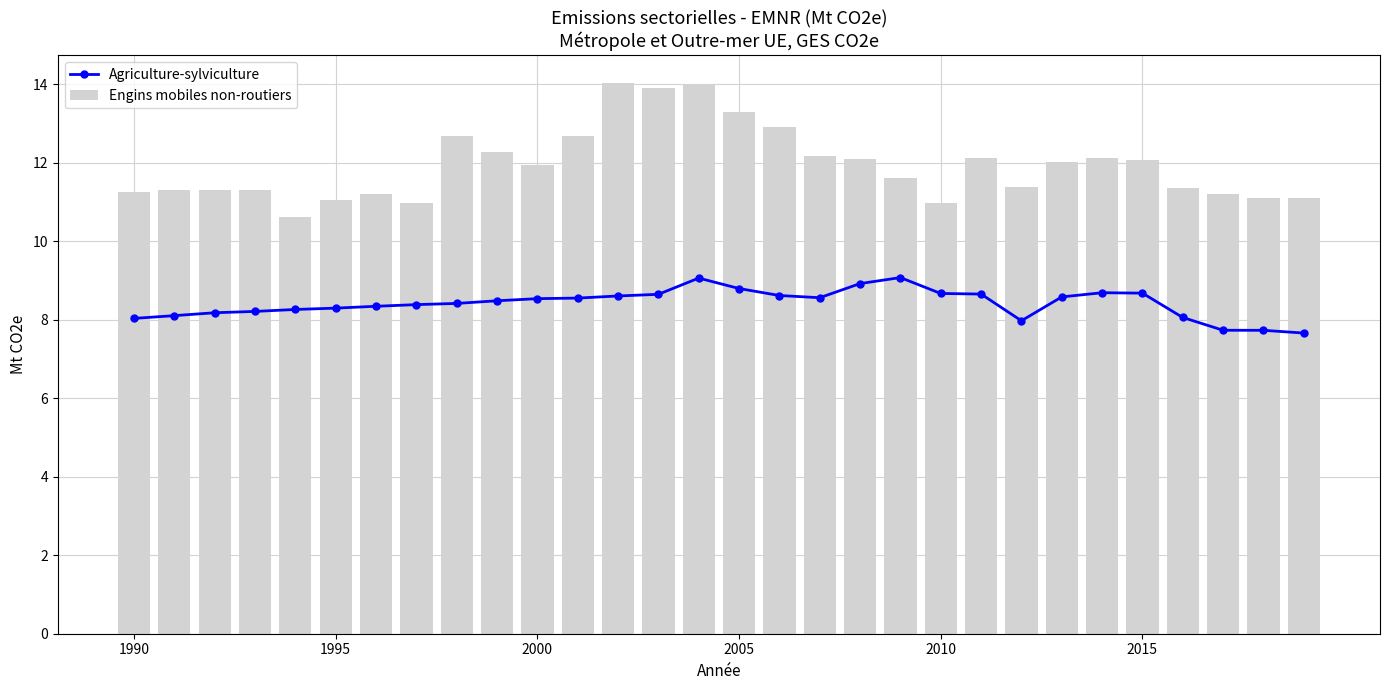

What is the difference between the maximum and second lowest values in the Agriculture-sylviculture series?

1.3